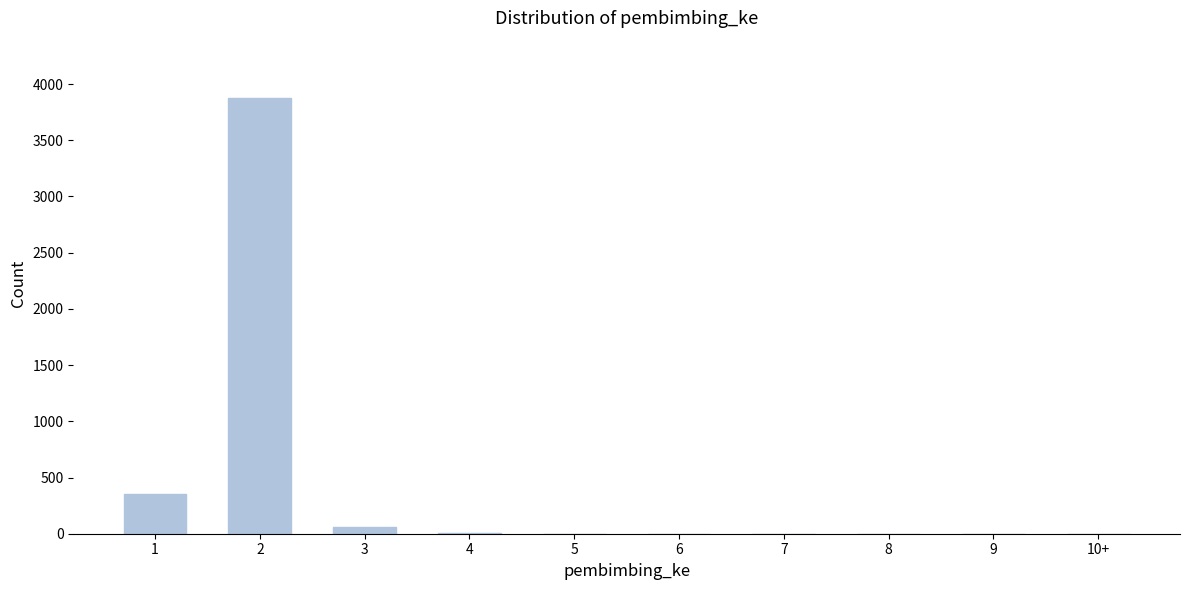

What is the maximum value shown in the chart?

3878